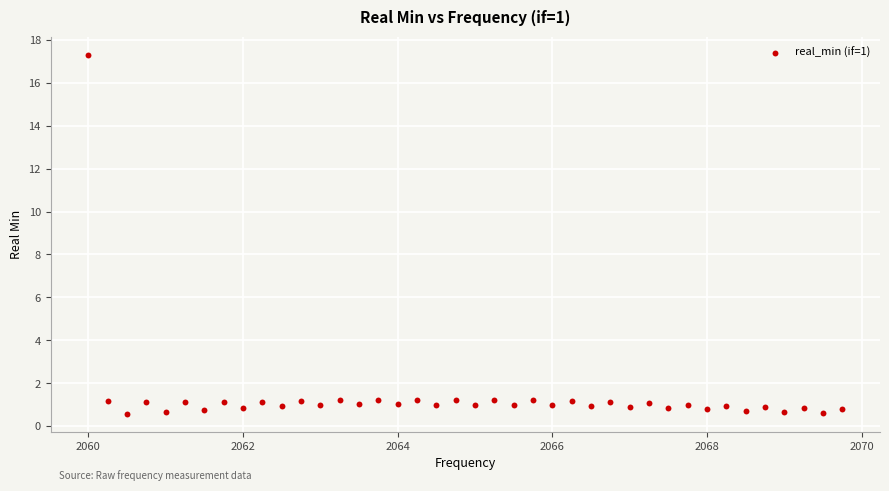

What is the range of X values (max minus min)?

9.8